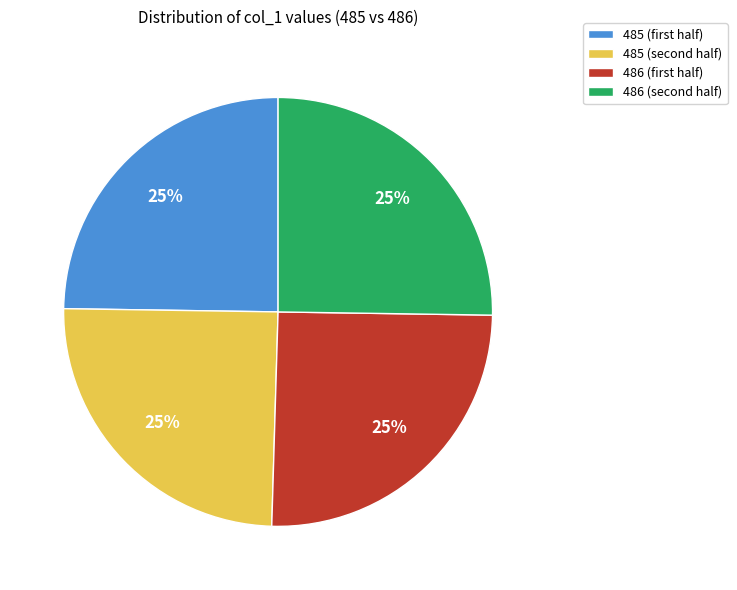

Does any single category account for the majority?

No